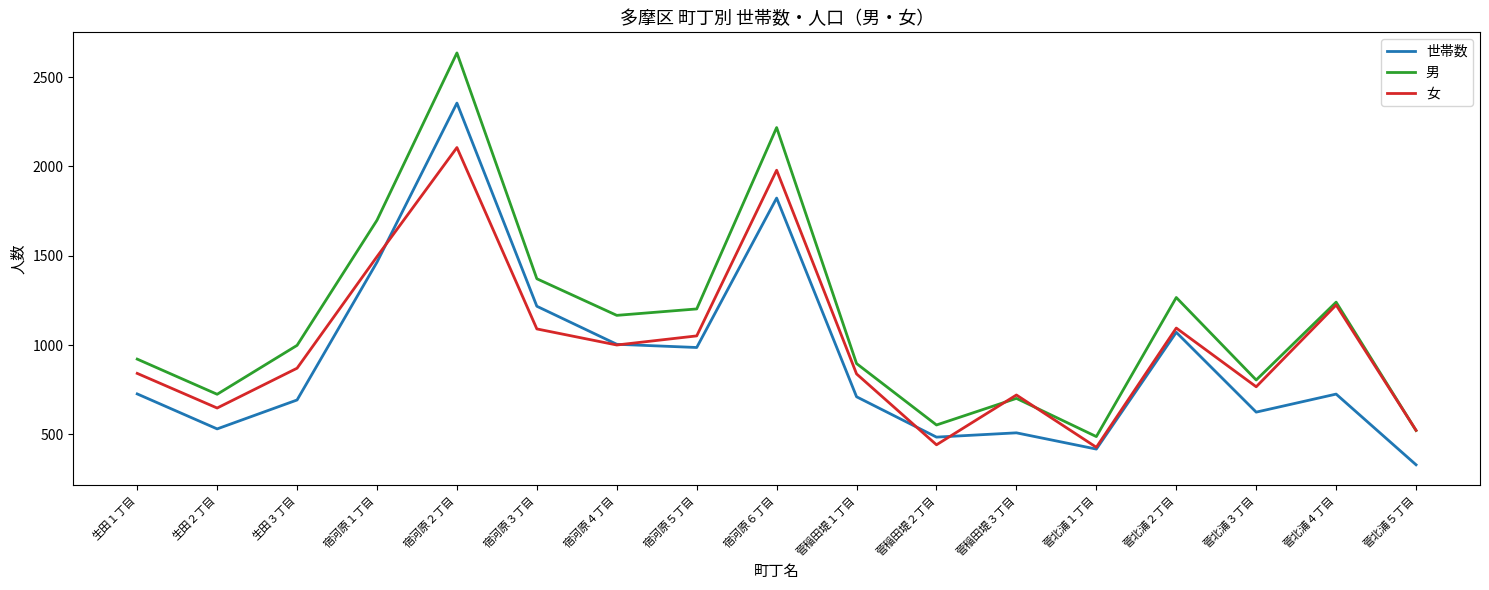

Rank the series by their average value, from lowest to highest.

世帯数, 女, 男